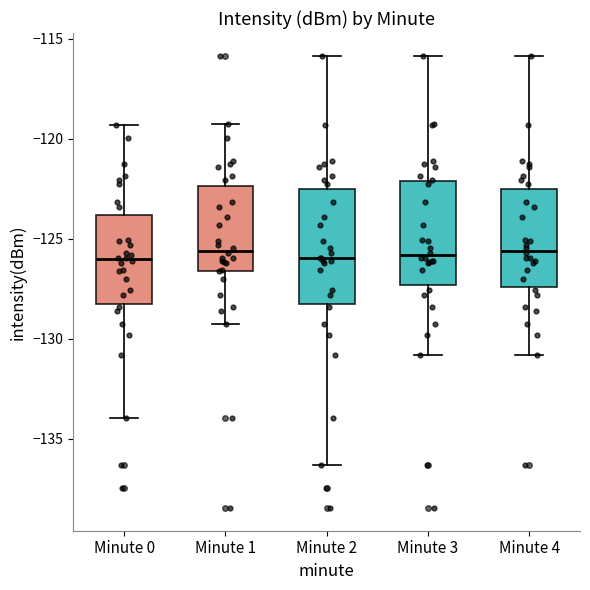

Where does the median line of the box for Minute 3 sit on the y-axis? The values are not printed on the chart, so give them approximately, as read against the axis.

-126.0